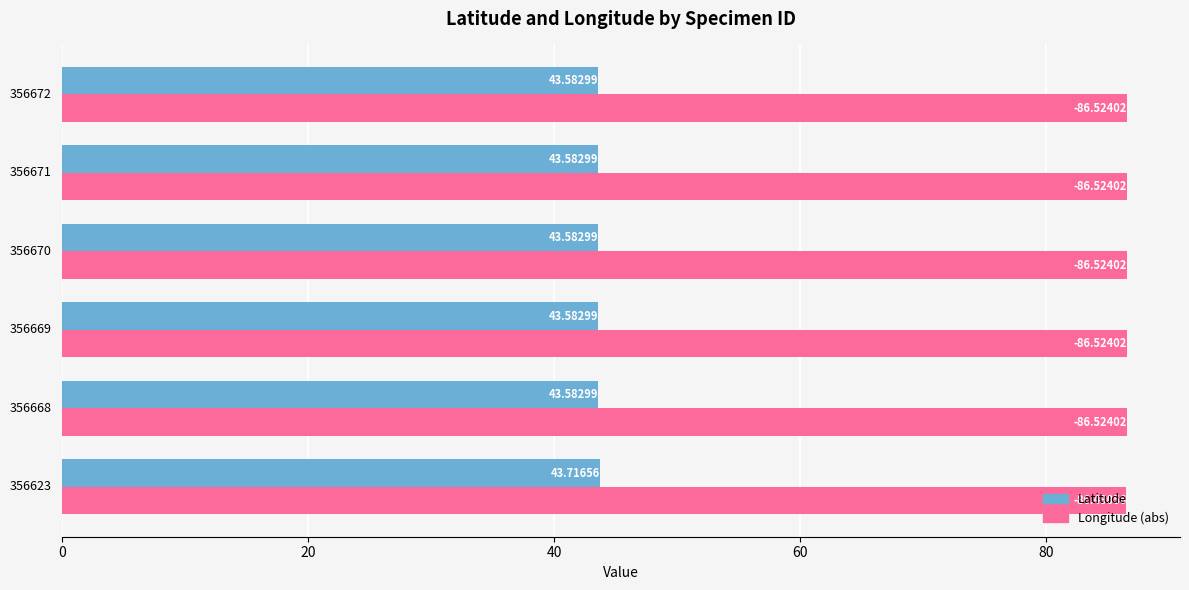

List the series in order of their peak value, highest first.

Longitude (abs), Latitude